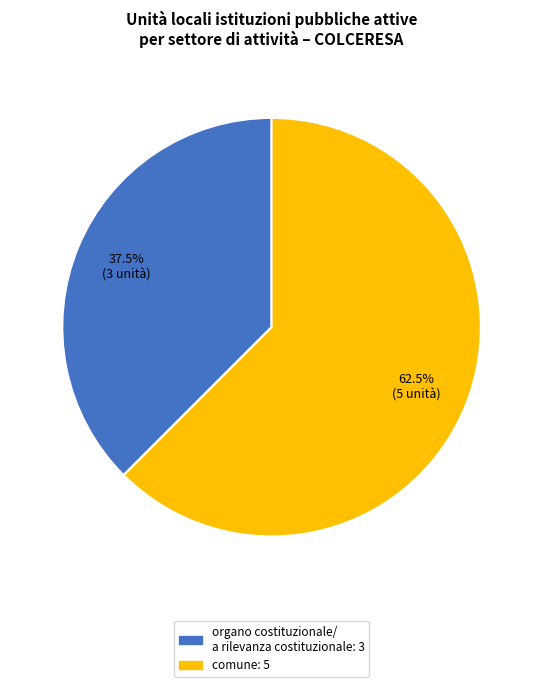

Does any single category account for the majority?

Yes